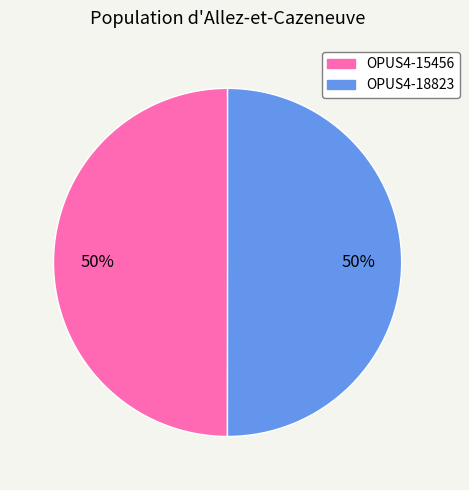

To the nearest percent, what percentage of the pie is OPUS4-15456?

50%